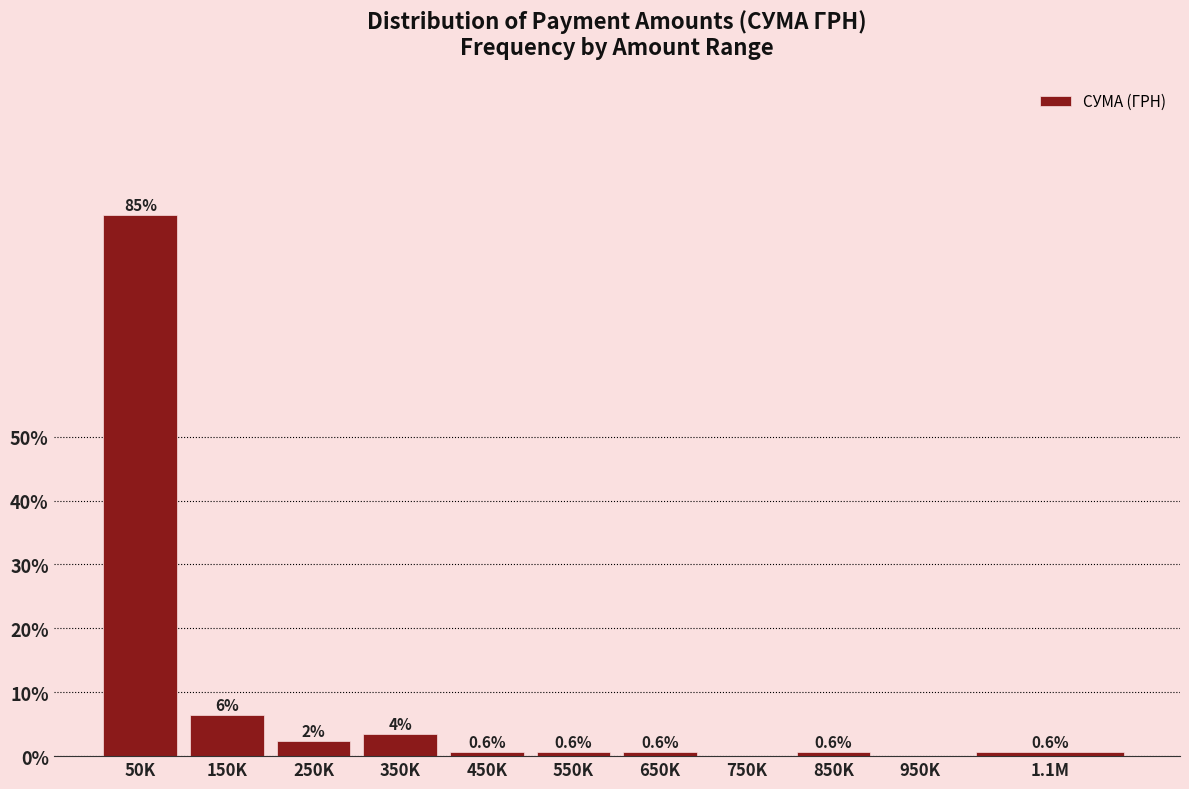

The chart shows a value of 0.6 at 850K. True or false?

True